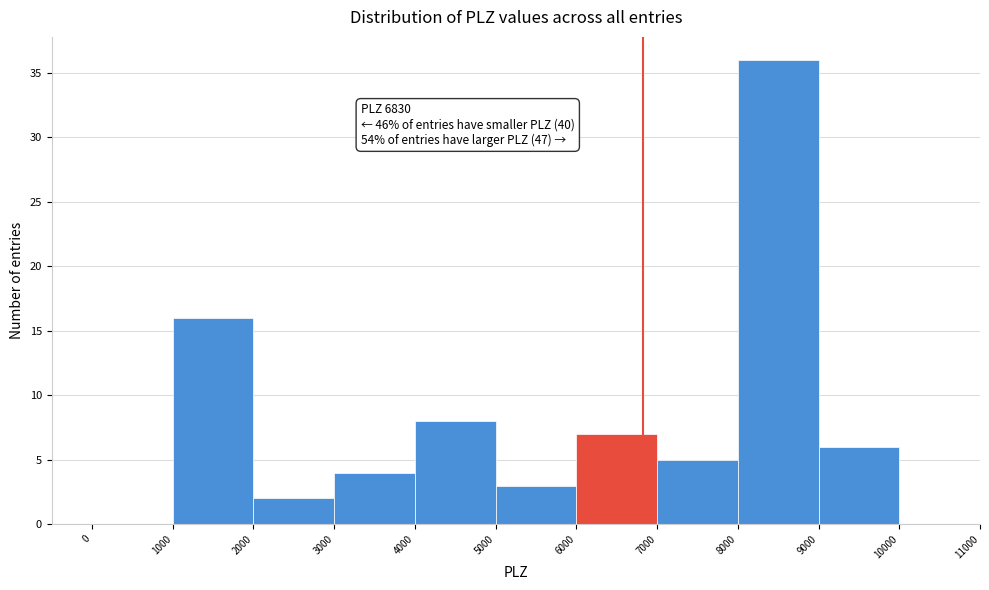

Which range on the x-axis has the tallest bar?

8000 to 9000